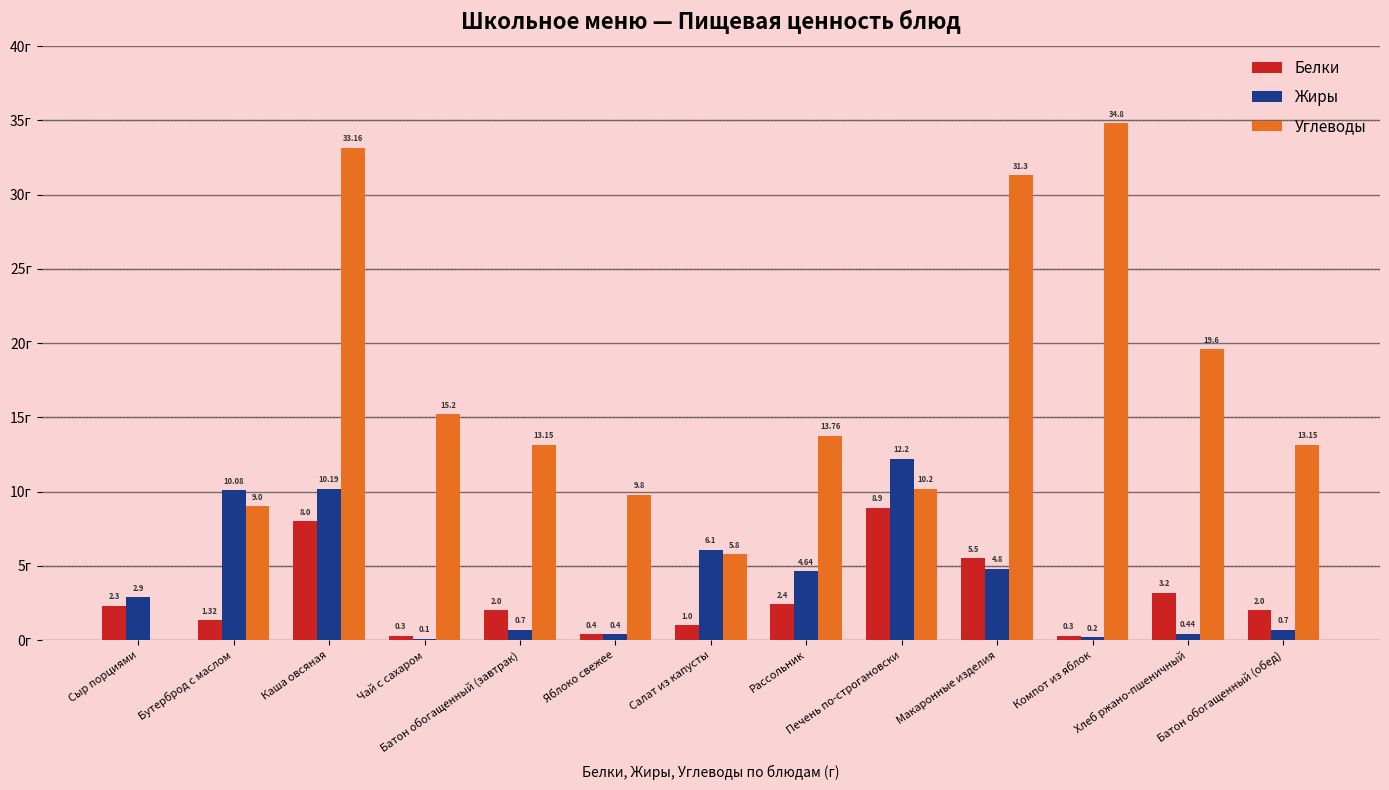

Which series changed the most between Каша овсяная and Яблоко свежее?

Углеводы